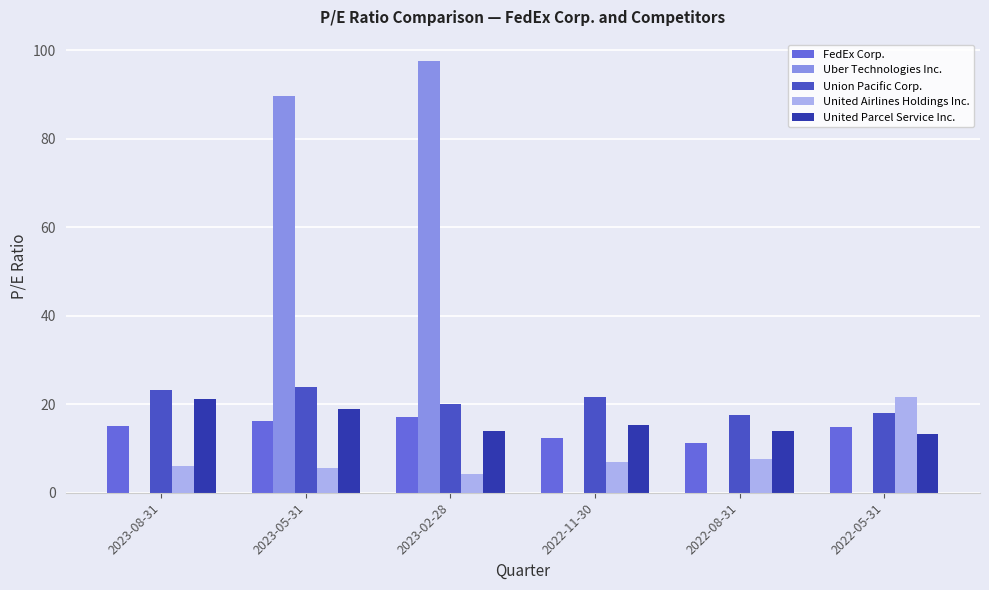

How many series are shown in this chart?

5